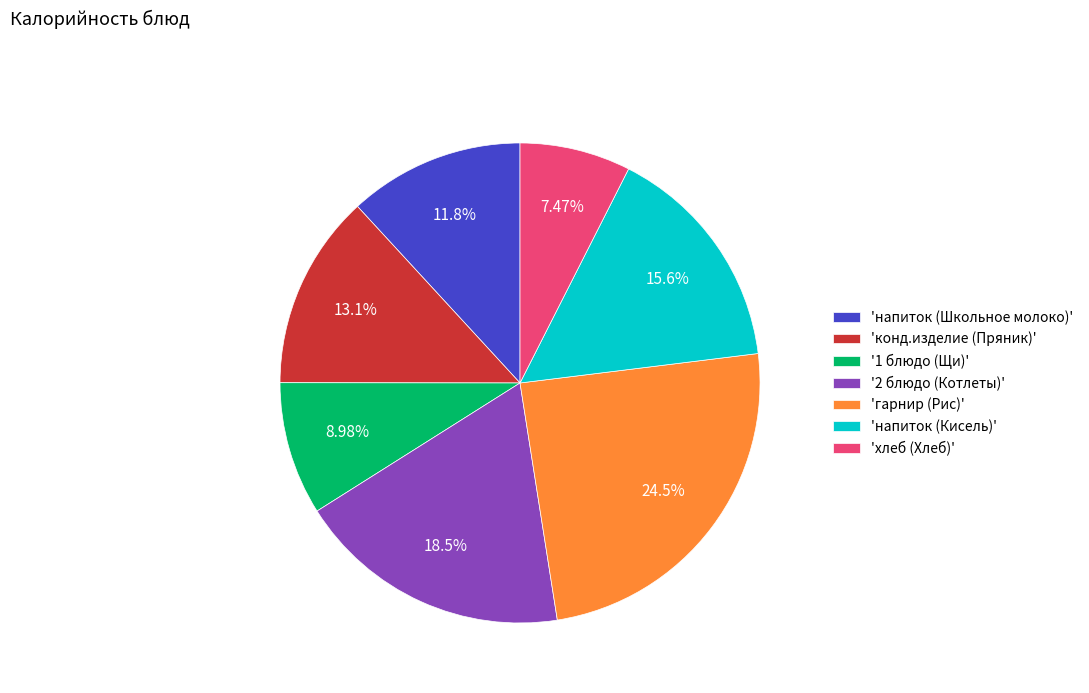

Which has a higher value, 'напиток (Школьное молоко)' or '1 блюдо (Щи)'?

'напиток (Школьное молоко)'